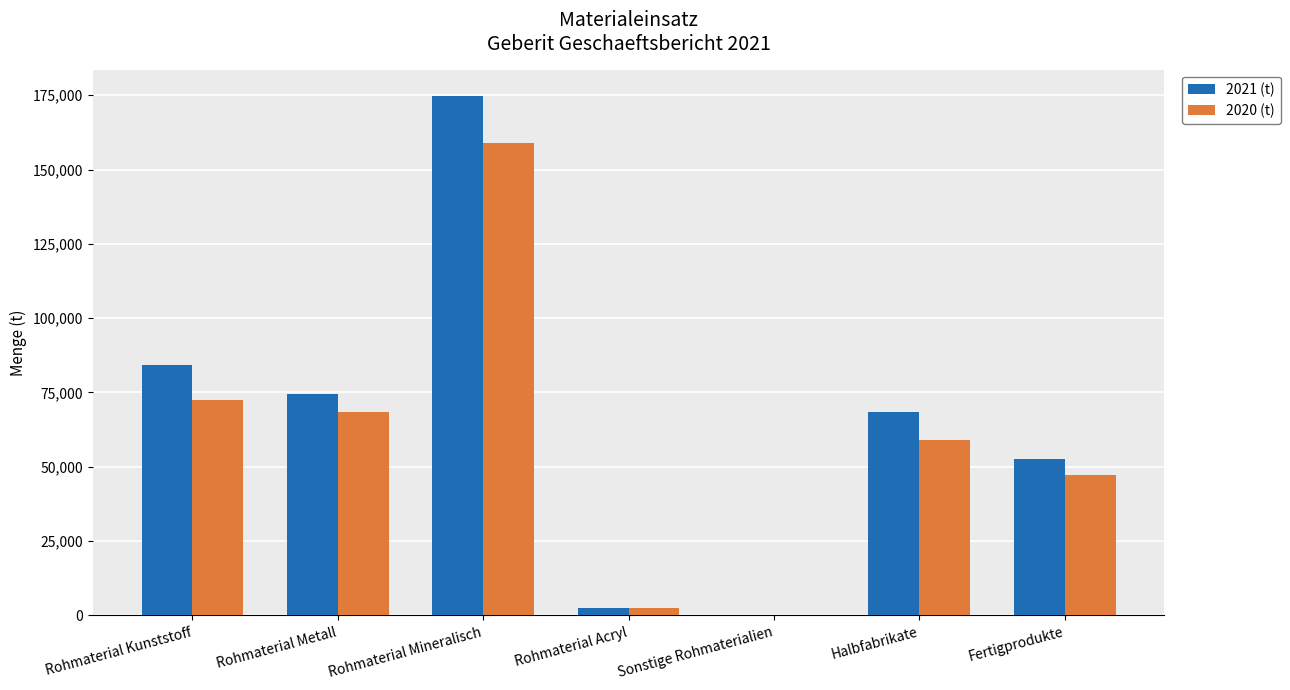

At which category is the sum across all series the highest?

Rohmaterial Mineralisch